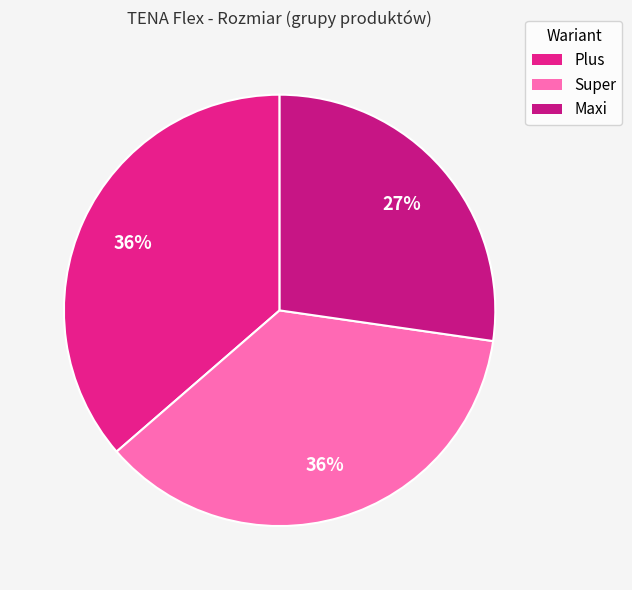

True or false: Plus accounts for 36% of the total.

True